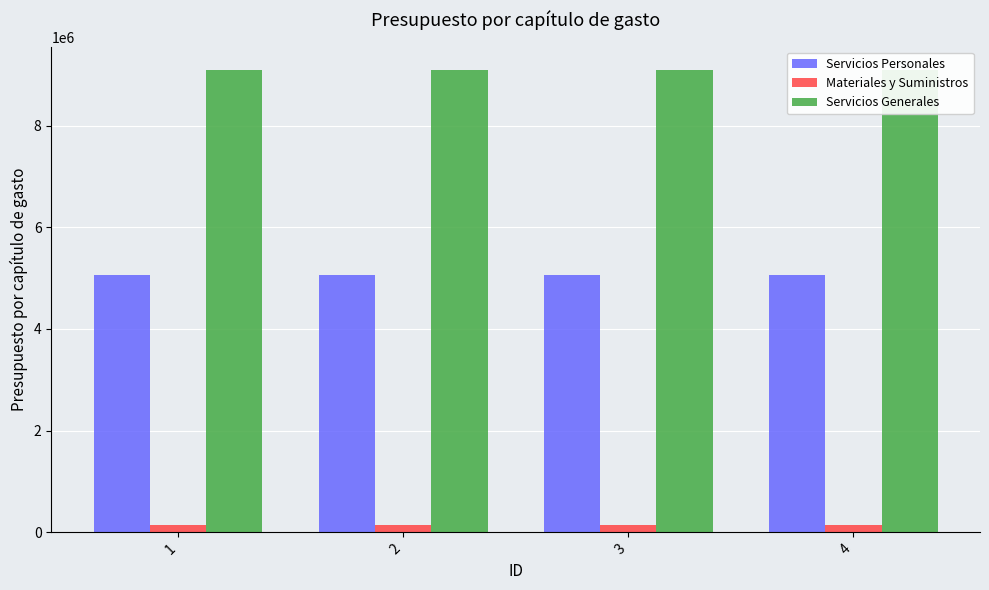

Which series has the largest range (max minus min)?

Servicios Personales